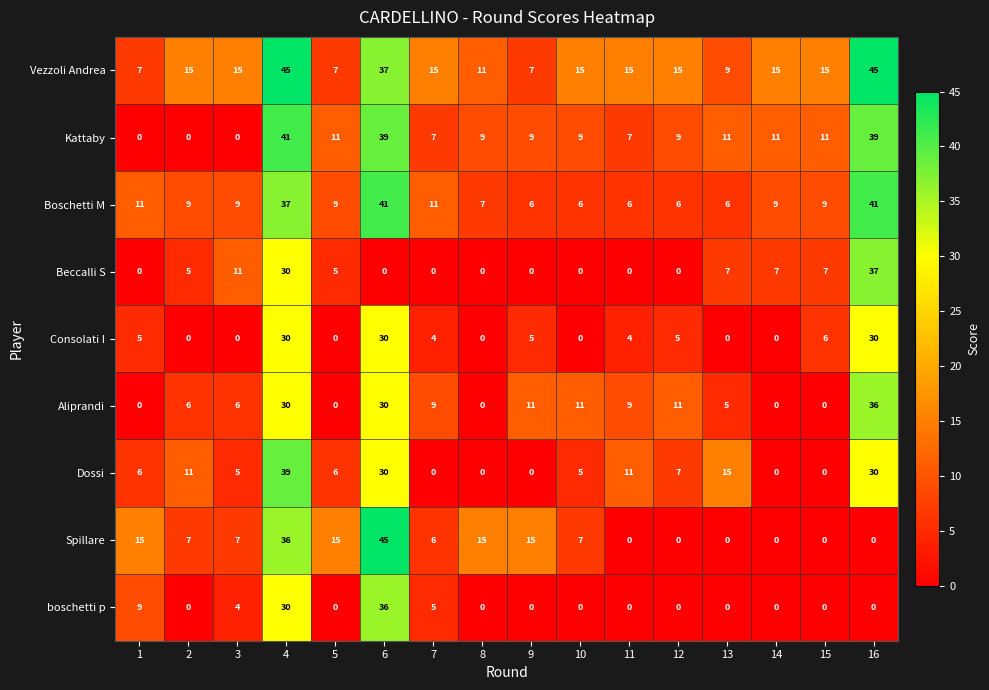

Count the number of categories in the chart.

16